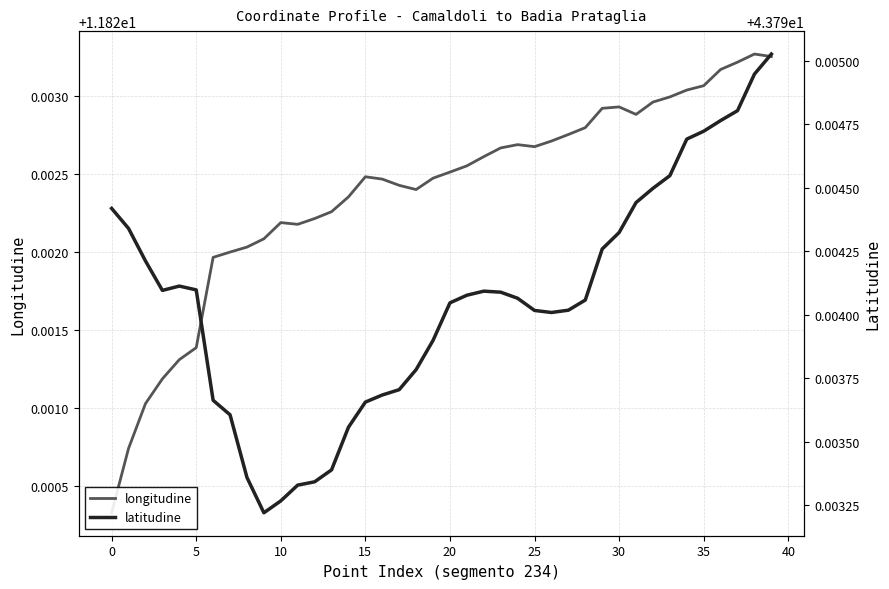

At 26, list the series in order from largest to smallest.

latitudine, longitudine